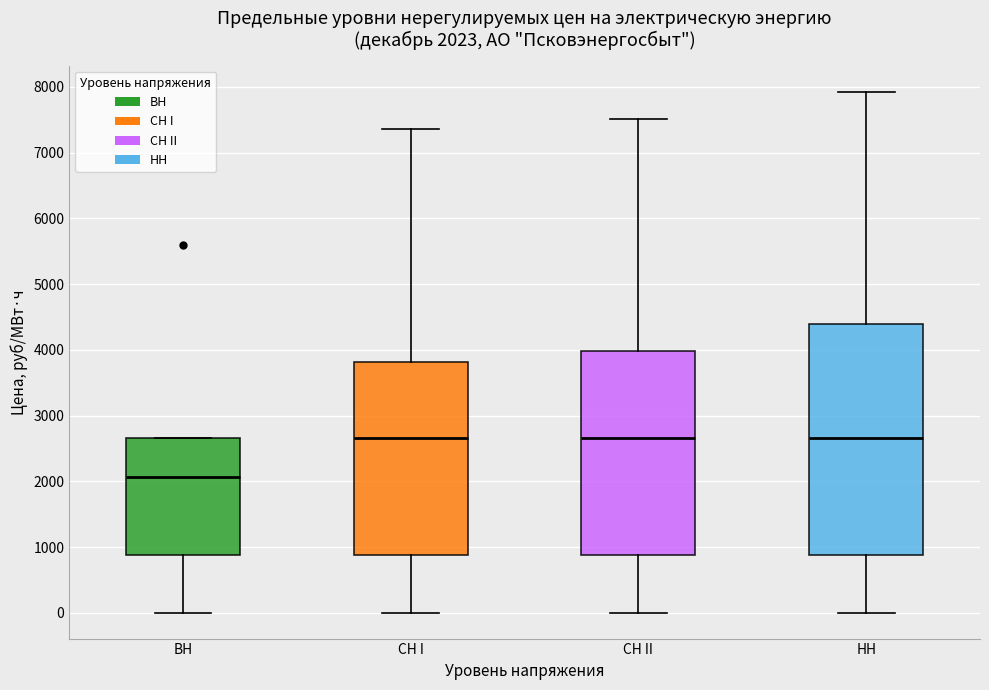

Which box is the tallest, from its lower edge to its upper edge?

HH